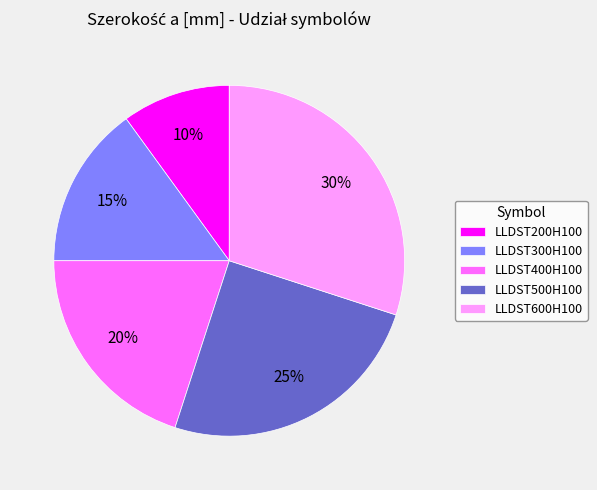

Which category has the smallest portion of the pie?

LLDST200H100